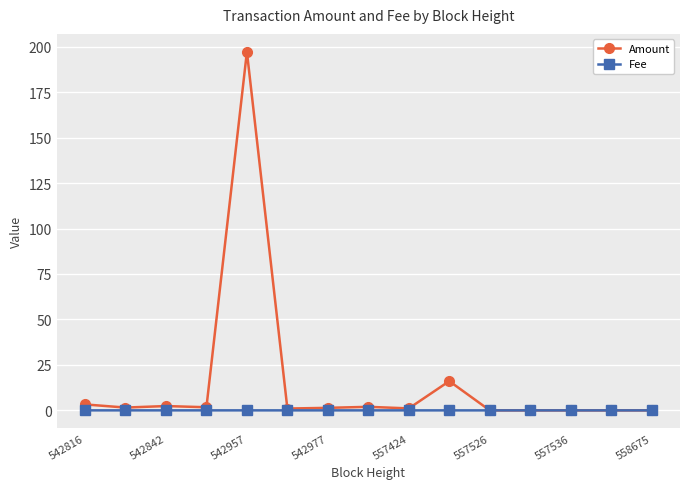

List the series in order of their overall mean, highest first.

Amount, Fee